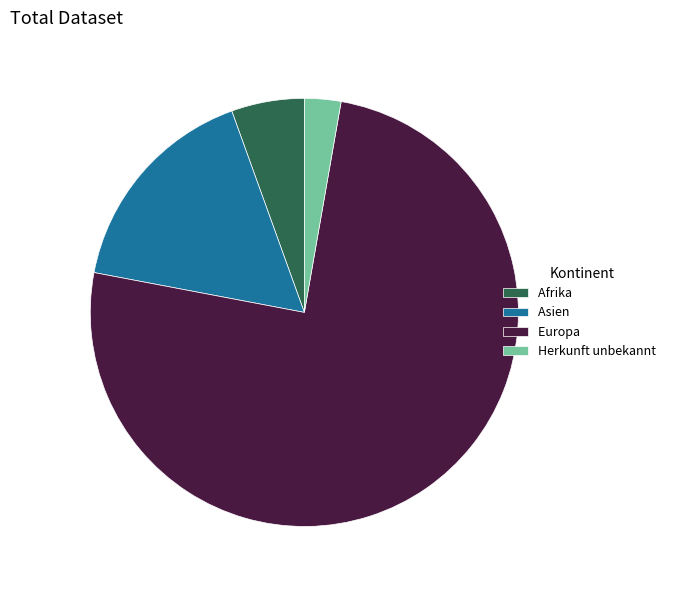

True or false: Herkunft unbekannt accounts for 14% of the total.

False